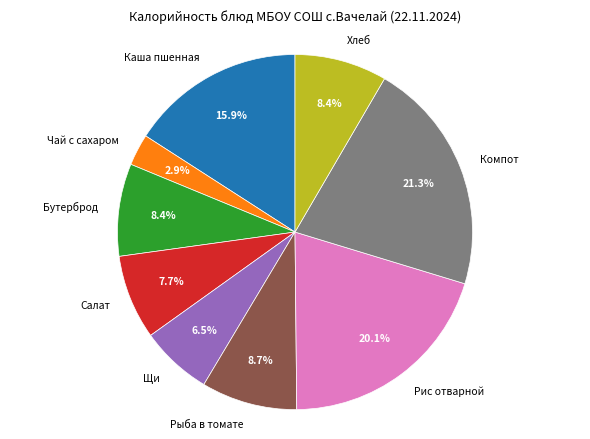

What is the ratio of the value at Рис отварной to the value at Салат?

2.6